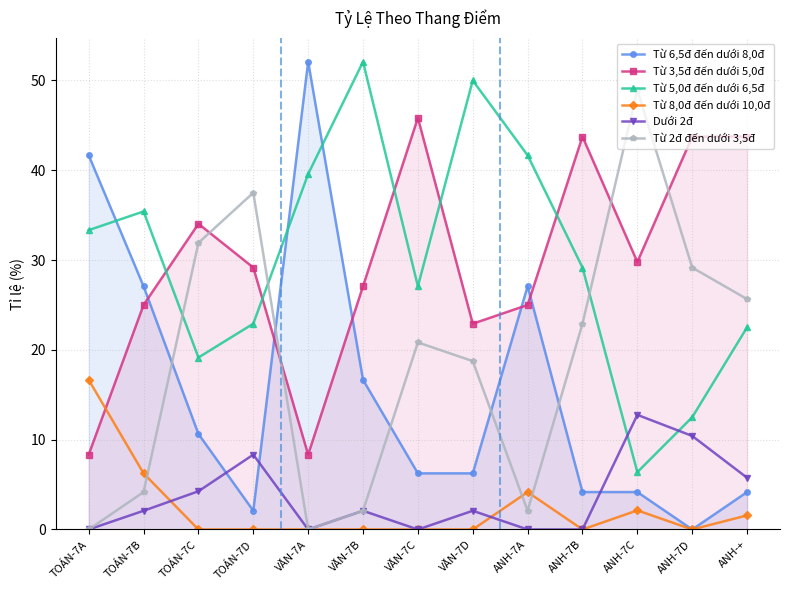

How many data points in Dưới 2đ are above 2?

8